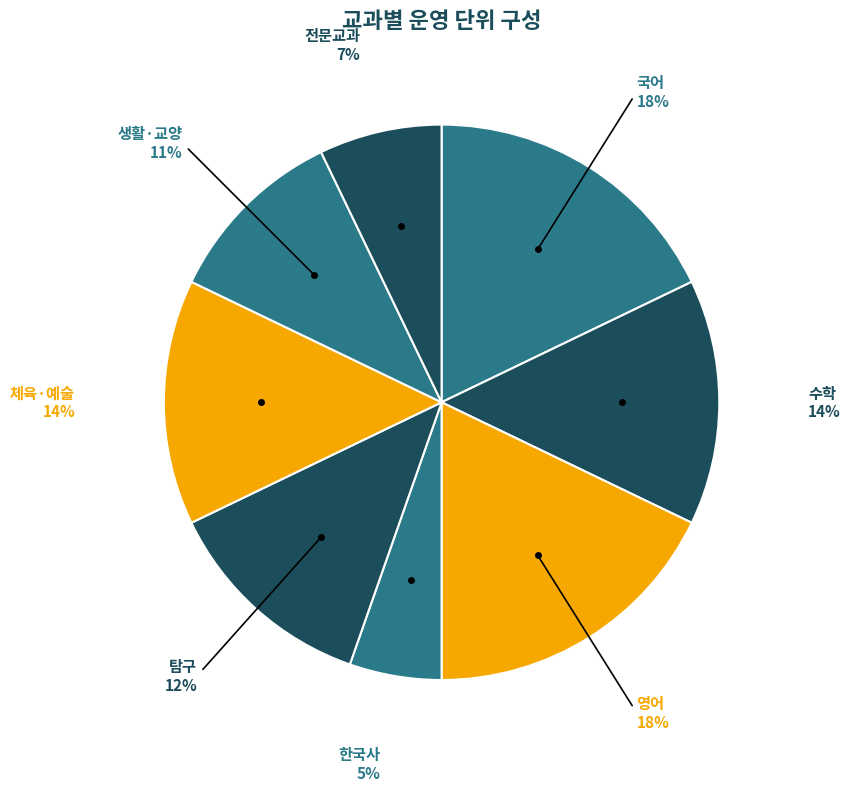

To the nearest percent, what percentage of the pie is 영어?

18%